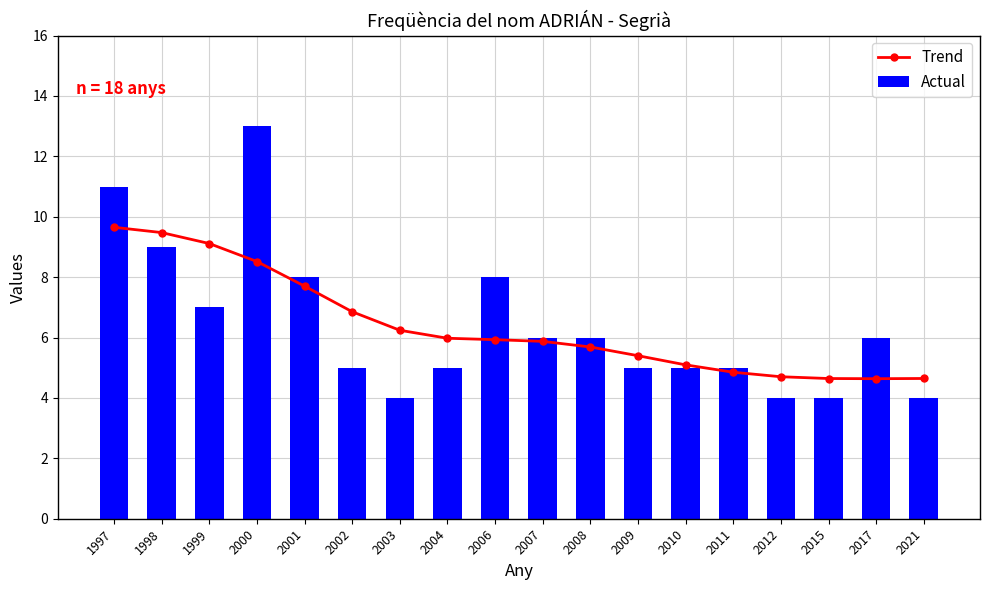

Where is Actual nearest to the value 8?

2001